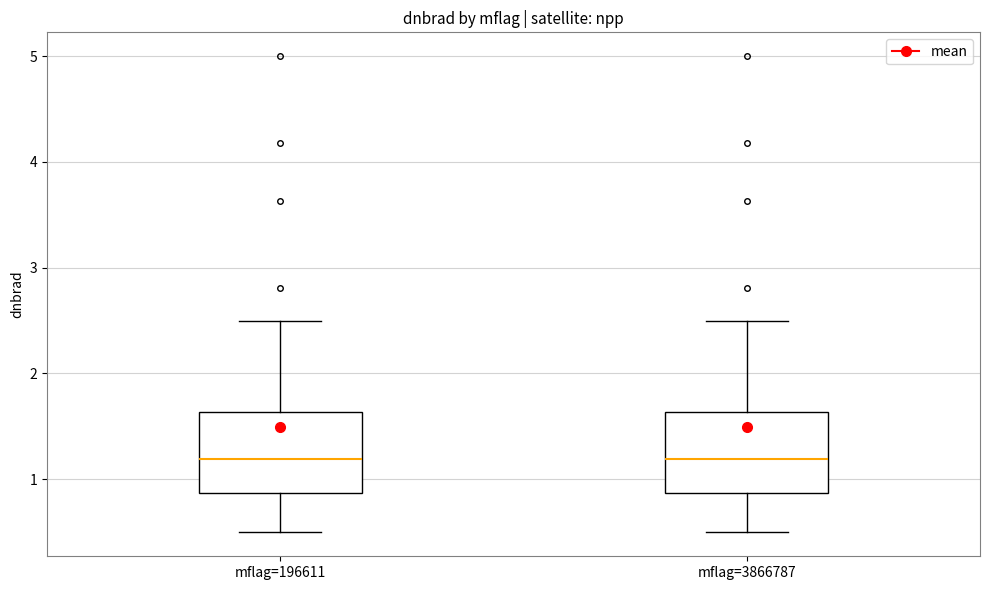

Where is the upper edge of the box for mflag=196611 on the y-axis? The values are not printed on the chart, so give them approximately, as read against the axis.

1.6